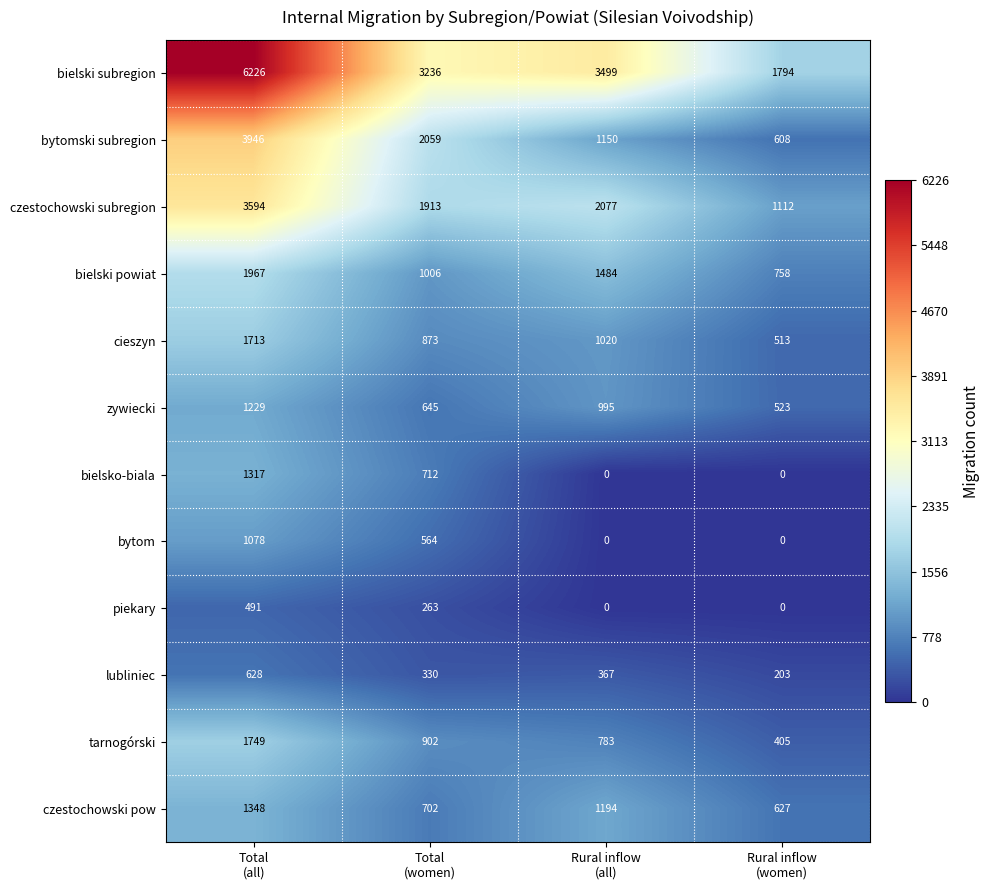

What is the sum of all cieszyn values?

4119